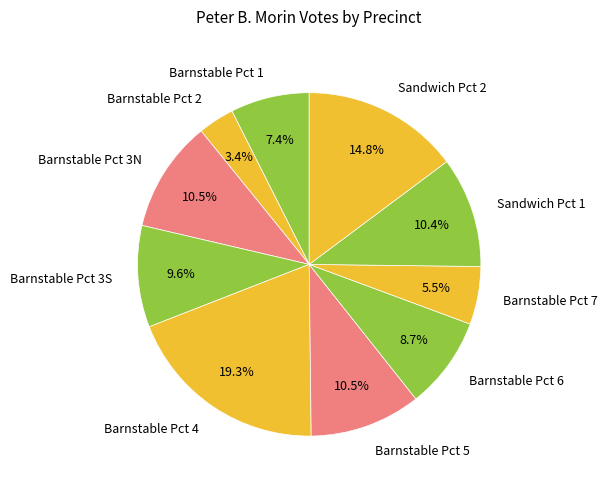

Between Barnstable Pct 1 and Barnstable Pct 7, which is larger?

Barnstable Pct 1